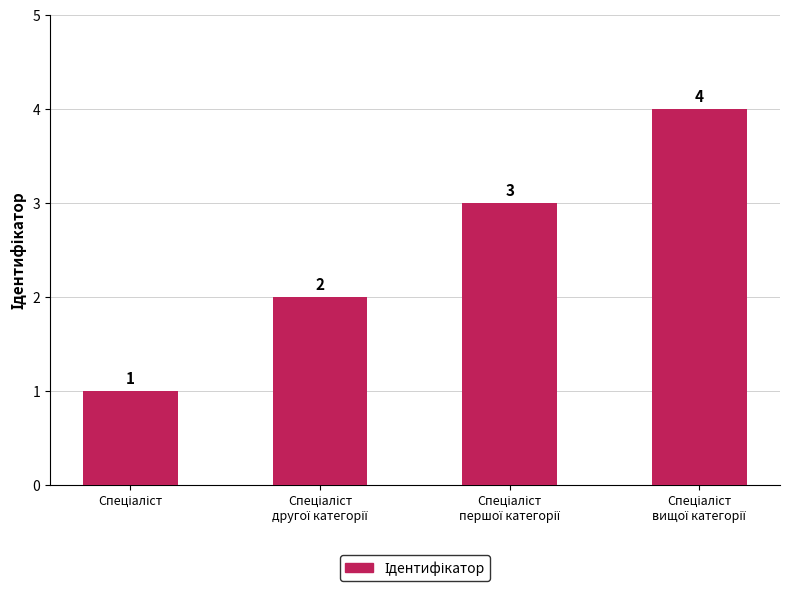

What is the value of the 4th bar from the left?

4